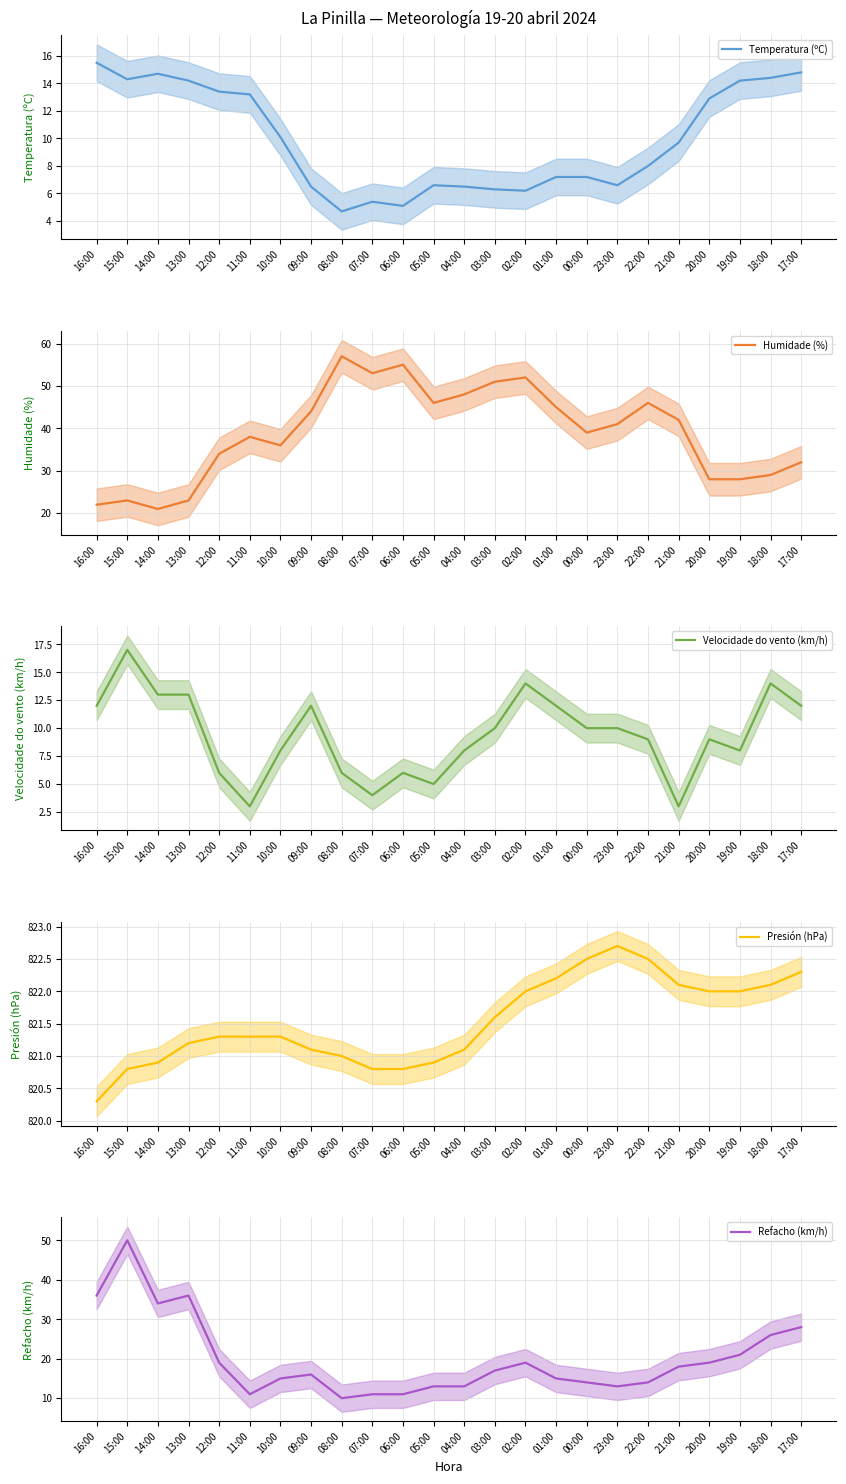

What position from the right is 02:00?

10